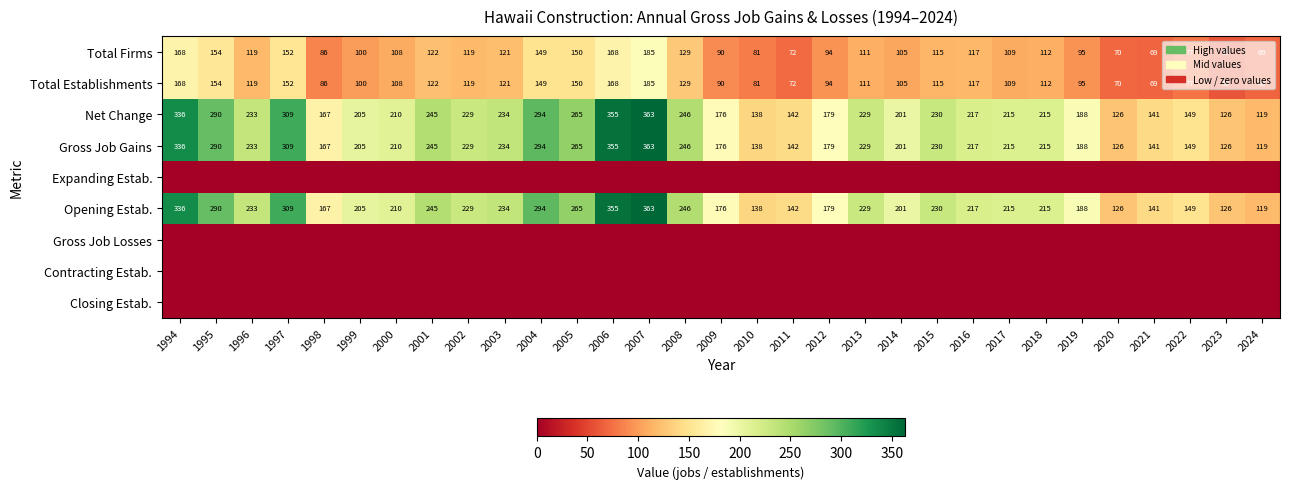

The Net Change series shows 116 at 2017. True or false?

False